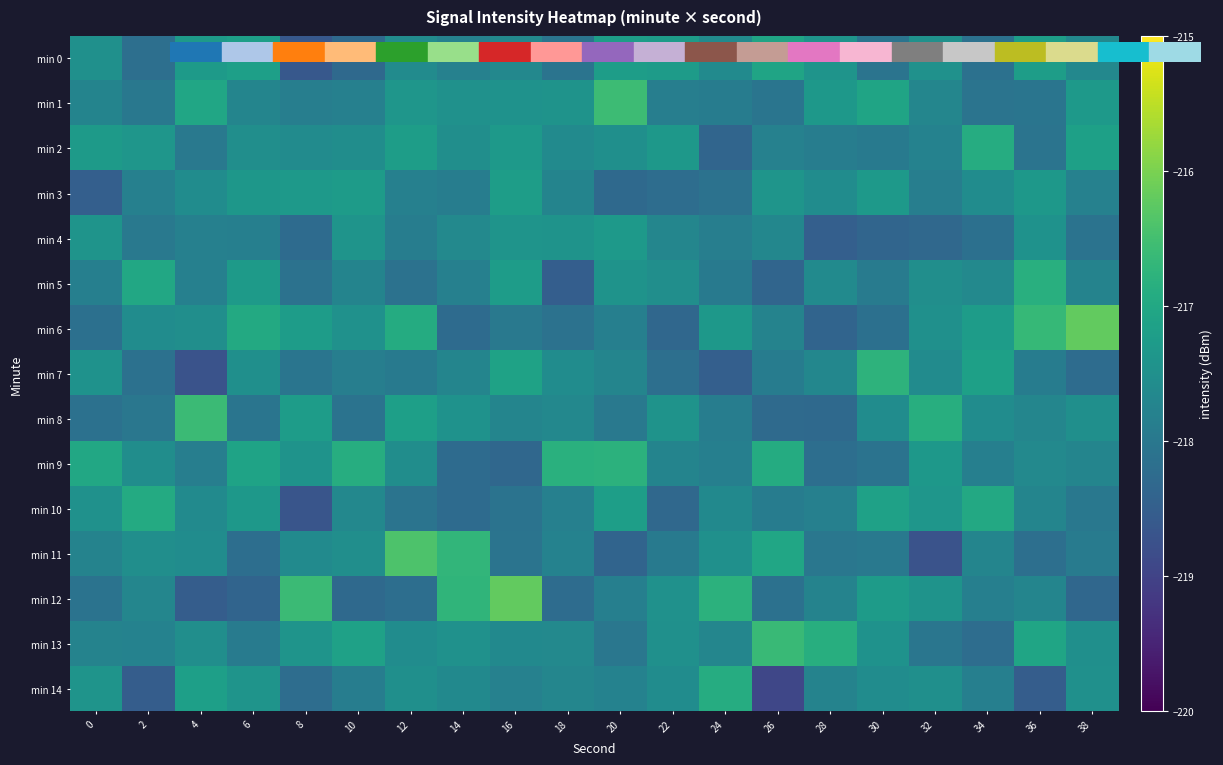

Reading right to left, what are all the values shown in this chart?

min 0: 38=-217.7	36=-217.2	34=-218.1	32=-217.5	30=-218.1	28=-217.4	26=-217.1	24=-217.6	22=-217.3	20=-217.2	18=-218.1	16=-217.7	14=-217.8	12=-217.6	10=-218.3	8=-218.6	6=-217.2	4=-217.3	2=-218.2	0=-217.5
min 1: 38=-217.3	36=-218.1	34=-218.1	32=-217.7	30=-217.1	28=-217.3	26=-218.1	24=-217.9	22=-217.9	20=-216.6	18=-217.4	16=-217.4	14=-217.5	12=-217.4	10=-217.8	8=-217.9	6=-217.7	4=-217.0	2=-218.0	0=-217.7
min 2: 38=-217.2	36=-218.1	34=-216.9	32=-217.8	30=-218.0	28=-217.9	26=-217.8	24=-218.4	22=-217.3	20=-217.5	18=-217.6	16=-217.3	14=-217.5	12=-217.2	10=-217.5	8=-217.6	6=-217.5	4=-218.0	2=-217.4	0=-217.3
min 3: 38=-217.8	36=-217.3	34=-217.6	32=-217.9	30=-217.3	28=-217.6	26=-217.4	24=-218.1	22=-218.2	20=-218.3	18=-217.7	16=-217.2	14=-217.9	12=-217.8	10=-217.3	8=-217.3	6=-217.4	4=-217.6	2=-217.8	0=-218.5
min 4: 38=-218.1	36=-217.4	34=-218.1	32=-218.3	30=-218.4	28=-218.5	26=-217.7	24=-217.9	22=-217.7	20=-217.3	18=-217.4	16=-217.4	14=-217.6	12=-217.9	10=-217.4	8=-218.2	6=-217.8	4=-217.8	2=-218.0	0=-217.4
min 5: 38=-217.8	36=-216.8	34=-217.6	32=-217.5	30=-217.9	28=-217.6	26=-218.4	24=-217.9	22=-217.5	20=-217.4	18=-218.5	16=-217.2	14=-217.8	12=-218.1	10=-217.8	8=-218.1	6=-217.3	4=-217.8	2=-217.0	0=-217.8
min 6: 38=-216.2	36=-216.7	34=-217.2	32=-217.5	30=-218.2	28=-218.4	26=-217.8	24=-217.3	22=-218.3	20=-217.8	18=-218.1	16=-218.0	14=-218.2	12=-216.9	10=-217.5	8=-217.2	6=-217.0	4=-217.5	2=-217.6	0=-218.2
min 7: 38=-218.2	36=-217.9	34=-217.2	32=-217.6	30=-216.8	28=-217.7	26=-217.9	24=-218.5	22=-218.2	20=-217.7	18=-217.6	16=-217.1	14=-217.7	12=-218.0	10=-217.9	8=-218.1	6=-217.5	4=-218.7	2=-218.1	0=-217.4
min 8: 38=-217.5	36=-217.7	34=-217.6	32=-216.9	30=-217.6	28=-218.3	26=-218.3	24=-217.9	22=-217.4	20=-218.0	18=-217.7	16=-217.7	14=-217.5	12=-217.2	10=-218.1	8=-217.2	6=-218.1	4=-216.6	2=-218.0	0=-218.1
min 9: 38=-217.7	36=-217.7	34=-217.8	32=-217.3	30=-218.1	28=-218.2	26=-216.9	24=-217.8	22=-217.7	20=-216.8	18=-216.8	16=-218.3	14=-218.3	12=-217.6	10=-216.9	8=-217.4	6=-217.1	4=-217.9	2=-217.5	0=-217.0
min 10: 38=-218.0	36=-217.7	34=-217.0	32=-217.4	30=-217.1	28=-217.8	26=-217.9	24=-217.6	22=-218.3	20=-217.2	18=-217.8	16=-218.1	14=-218.3	12=-218.1	10=-217.7	8=-218.7	6=-217.3	4=-217.6	2=-216.9	0=-217.5
min 11: 38=-217.9	36=-218.2	34=-217.7	32=-218.7	30=-218.0	28=-218.0	26=-217.0	24=-217.5	22=-217.9	20=-218.4	18=-217.8	16=-218.1	14=-216.7	12=-216.4	10=-217.5	8=-217.6	6=-218.2	4=-217.6	2=-217.5	0=-217.8
min 12: 38=-218.3	36=-217.7	34=-217.8	32=-217.4	30=-217.3	28=-217.8	26=-218.1	24=-216.8	22=-217.5	20=-217.8	18=-218.2	16=-216.2	14=-216.7	12=-218.2	10=-218.3	8=-216.6	6=-218.4	4=-218.5	2=-217.7	0=-218.1
min 13: 38=-217.5	36=-217.1	34=-218.2	32=-218.0	30=-217.5	28=-216.9	26=-216.6	24=-217.7	22=-217.5	20=-218.0	18=-217.6	16=-217.6	14=-217.5	12=-217.6	10=-217.1	8=-217.4	6=-217.9	4=-217.5	2=-217.8	0=-217.8
min 14: 38=-217.5	36=-218.5	34=-217.8	32=-217.5	30=-217.6	28=-217.8	26=-218.9	24=-216.9	22=-217.6	20=-217.8	18=-217.7	16=-217.8	14=-217.6	12=-217.5	10=-217.9	8=-218.2	6=-217.4	4=-217.2	2=-218.5	0=-217.4